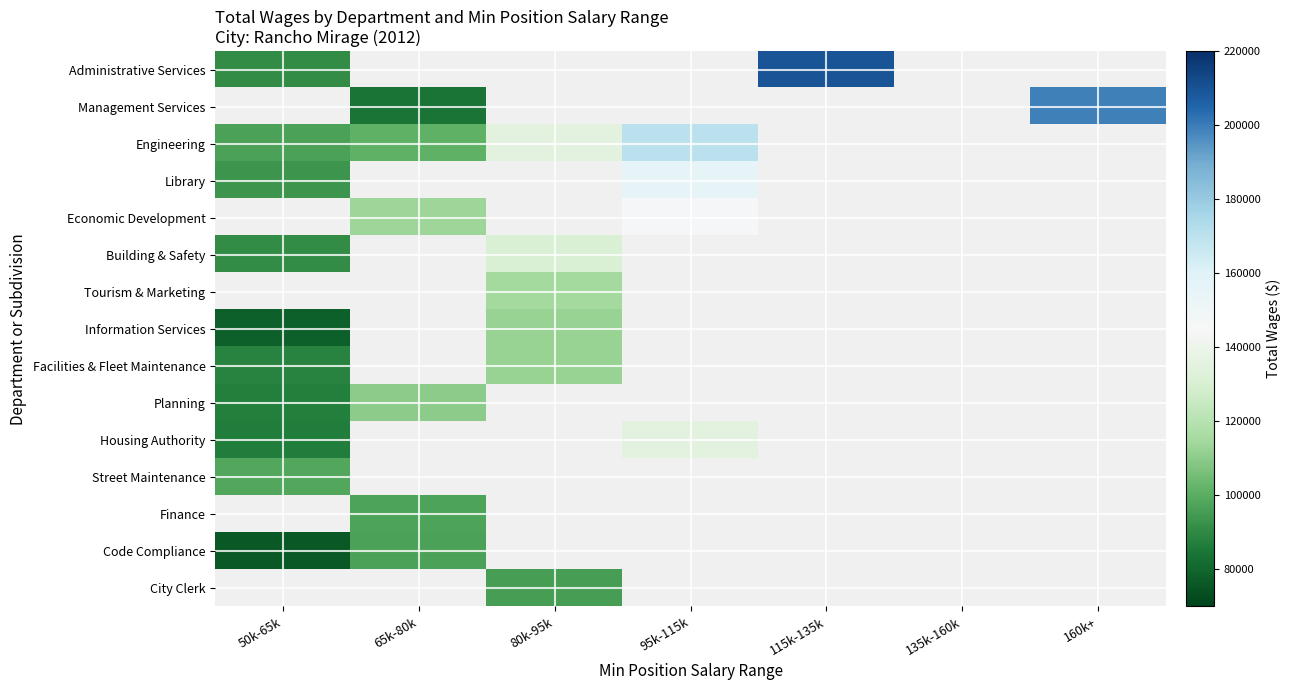

Between 95k-115k and 65k-80k, which is larger?

65k-80k